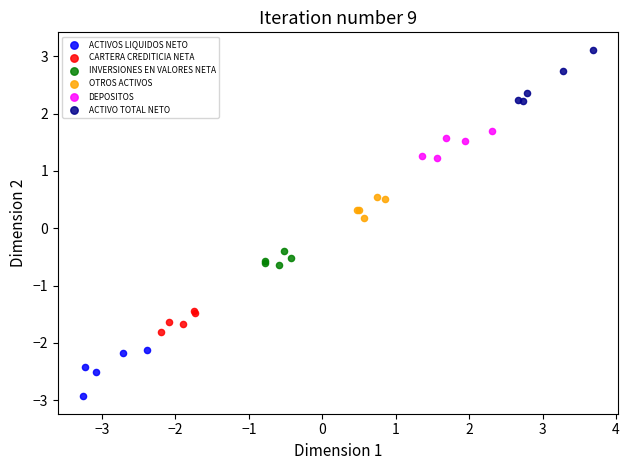

Which series contains the highest Y value?

ACTIVO TOTAL NETO